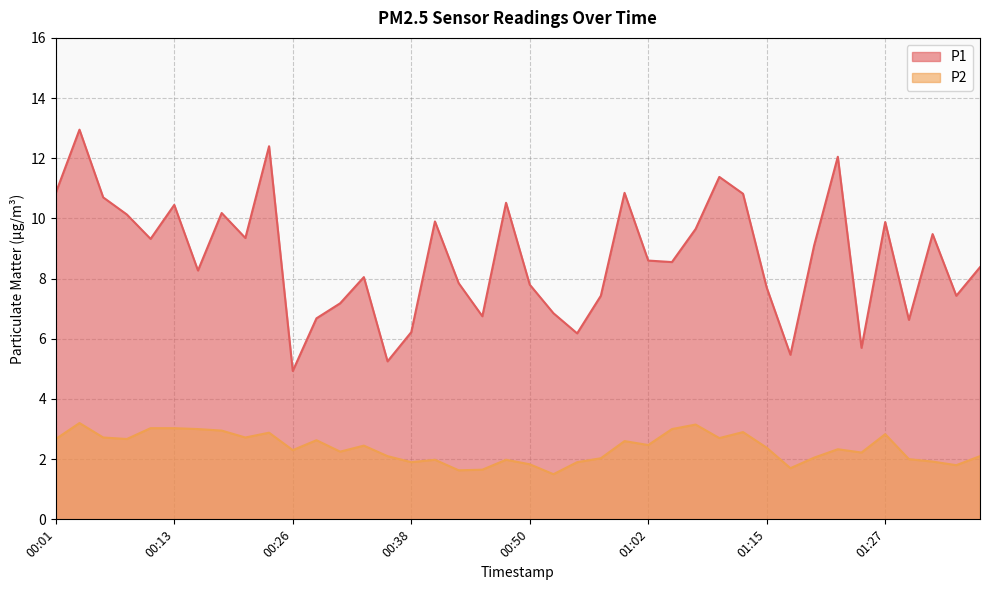

At 00:28, list the series in order from smallest to largest.

P2, P1